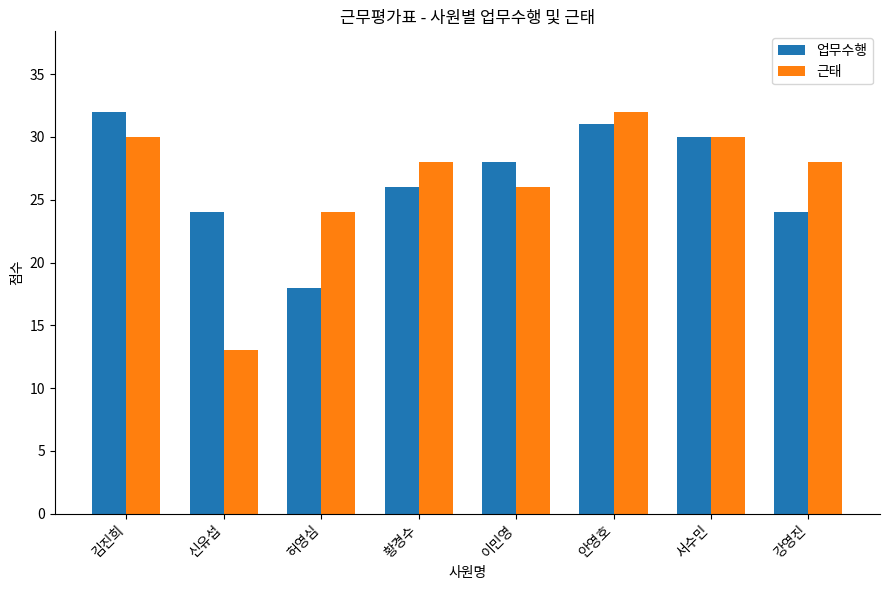

What is the sum of all 업무수행 values?

213